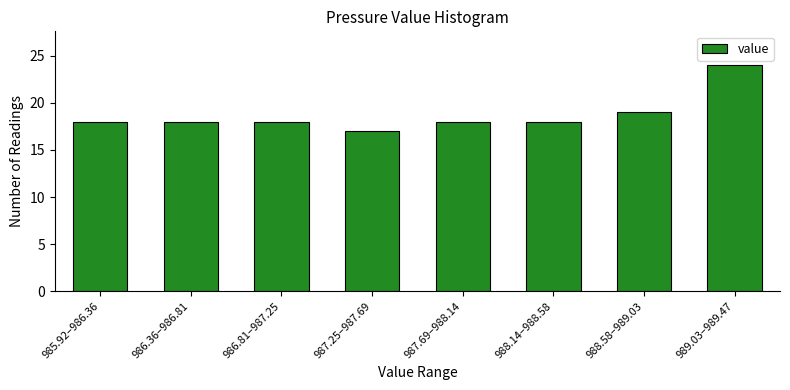

Reading left to right, list all the values displayed in this chart.

985.92–986.36=18	986.36–986.81=18	986.81–987.25=18	987.25–987.69=17	987.69–988.14=18	988.14–988.58=18	988.58–989.03=19	989.03–989.47=24